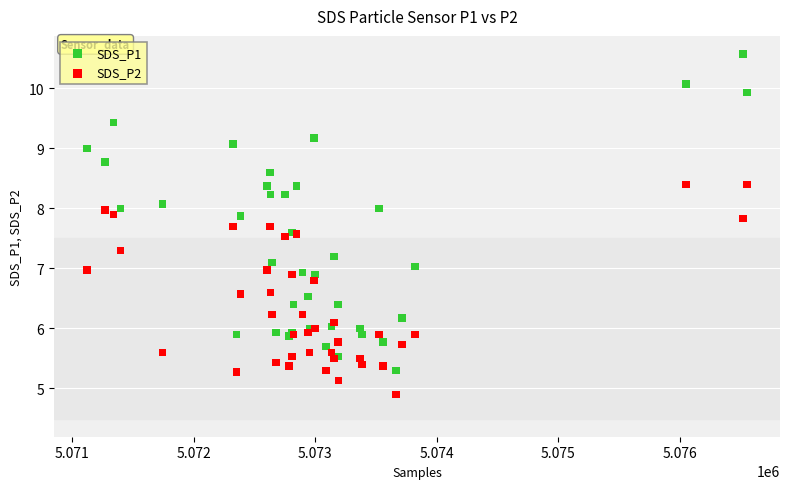

Which series contains the lowest Y value?

SDS_P2